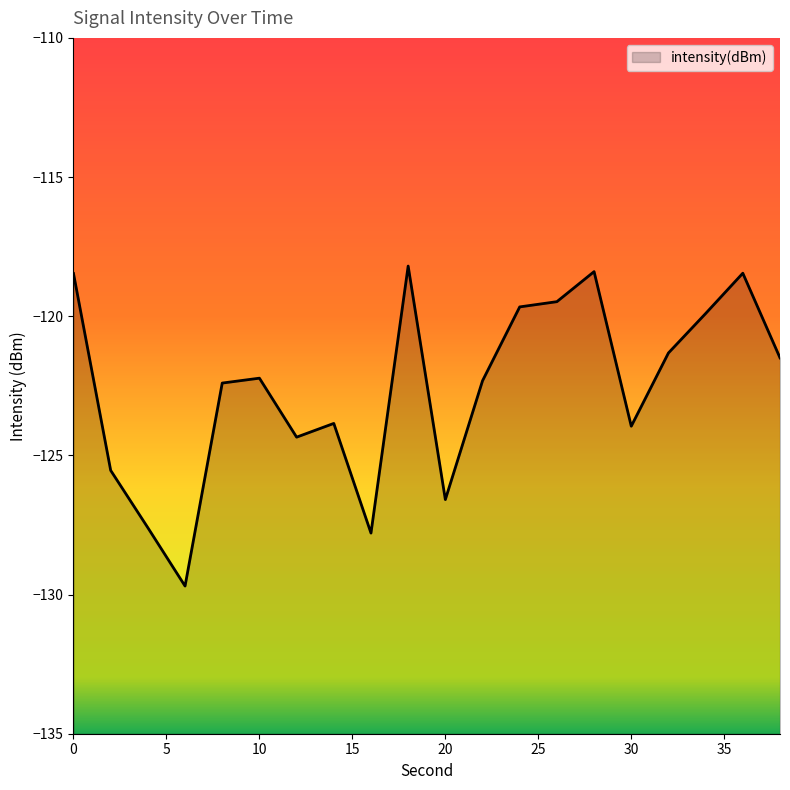

Reading left to right, transcribe all the data shown in this chart.

0=-118.5	2=-125.5	4=-127.6	6=-129.7	8=-122.4	10=-122.2	12=-124.3	14=-123.9	16=-127.8	18=-118.2	20=-126.6	22=-122.3	24=-119.7	26=-119.5	28=-118.4	30=-124.0	32=-121.3	34=-119.9	36=-118.5	38=-121.5